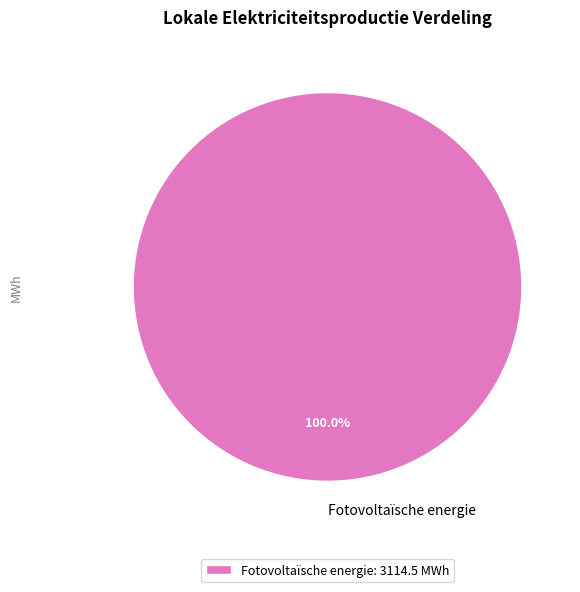

Is there a majority slice in this chart?

Yes